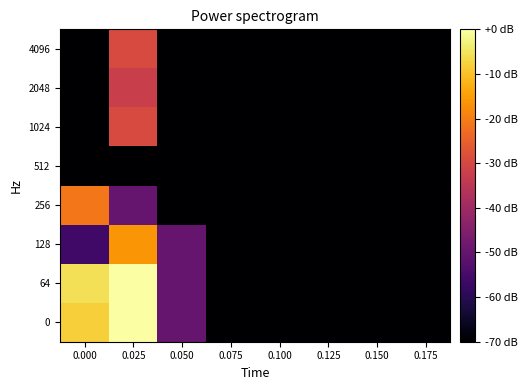

Reading left to right, transcribe all the data shown in this chart.

0: 0.000=-8.2	0.025=-0.0	0.050=-49.9	0.075=-70.0	0.100=-70.0	0.125=-70.0	0.150=-70.0	0.175=-70.0
64: 0.000=-5.6	0.025=-0.0	0.050=-49.9	0.075=-70.0	0.100=-70.0	0.125=-70.0	0.150=-70.0	0.175=-70.0
128: 0.000=-56.0	0.025=-16.4	0.050=-49.9	0.075=-70.0	0.100=-70.0	0.125=-70.0	0.150=-70.0	0.175=-70.0
256: 0.000=-20.8	0.025=-49.9	0.050=-70.0	0.075=-70.0	0.100=-70.0	0.125=-70.0	0.150=-70.0	0.175=-70.0
512: 0.000=-70.0	0.025=-70.0	0.050=-70.0	0.075=-70.0	0.100=-70.0	0.125=-70.0	0.150=-70.0	0.175=-70.0
1024: 0.000=-70.0	0.025=-29.5	0.050=-70.0	0.075=-70.0	0.100=-70.0	0.125=-70.0	0.150=-70.0	0.175=-70.0
2048: 0.000=-70.0	0.025=-32.4	0.050=-70.0	0.075=-70.0	0.100=-70.0	0.125=-70.0	0.150=-70.0	0.175=-70.0
4096: 0.000=-70.0	0.025=-29.5	0.050=-70.0	0.075=-70.0	0.100=-70.0	0.125=-70.0	0.150=-70.0	0.175=-70.0